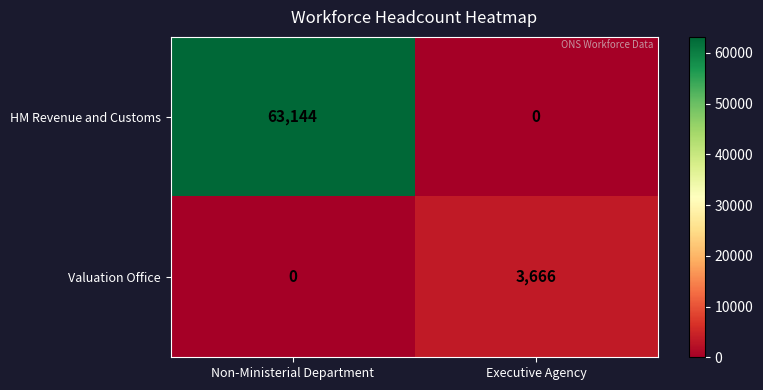

Reading left to right, transcribe all the data shown in this chart.

HM Revenue and Customs: 63144	0
Valuation Office: 0	3666